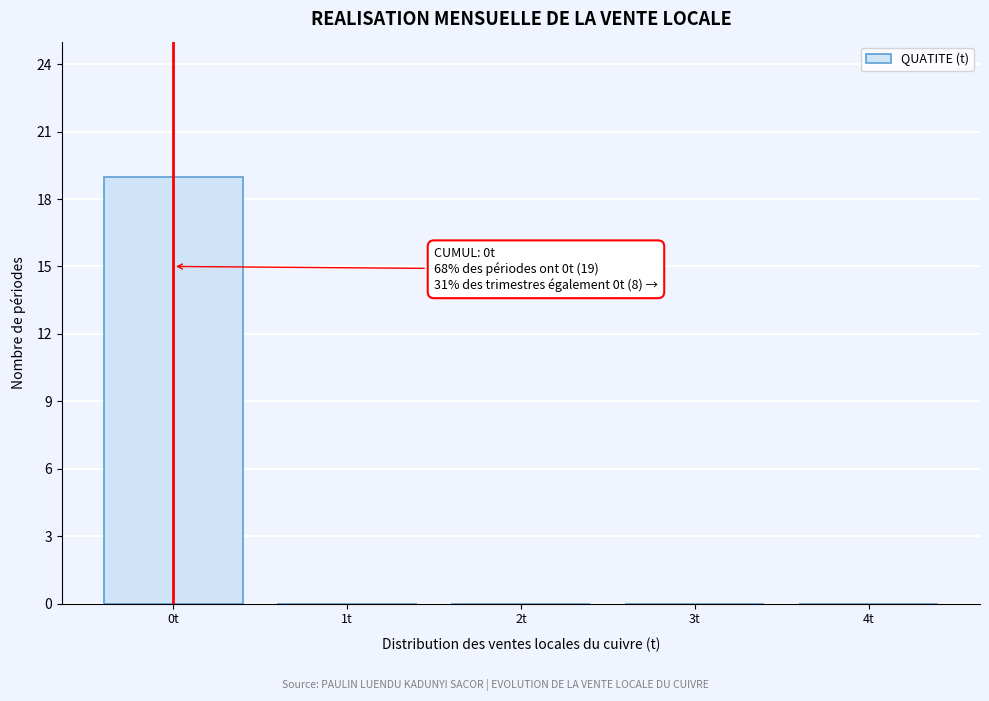

Reading right to left, extract all data points from this chart.

4t=0	3t=0	2t=0	1t=0	0t=19